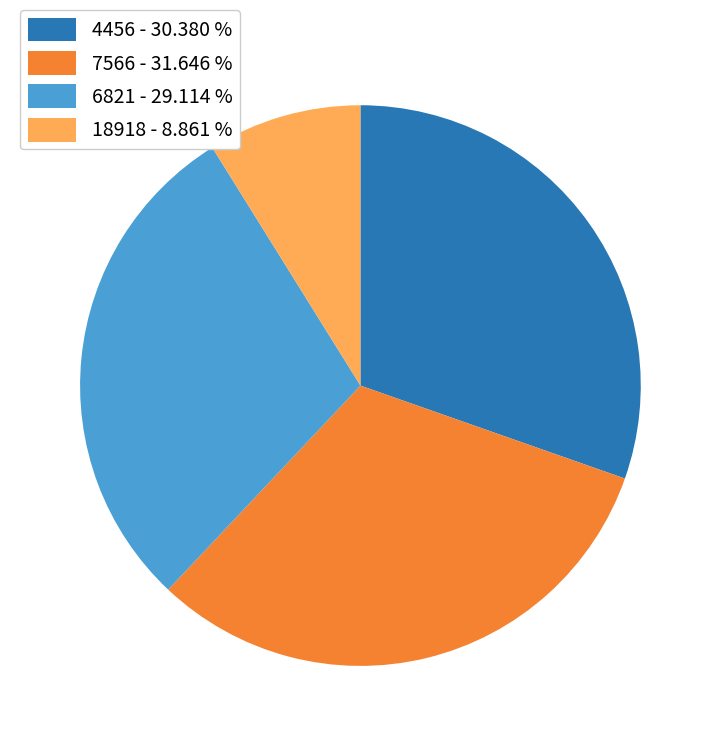

Is there any slice that represents more than half of the pie?

No